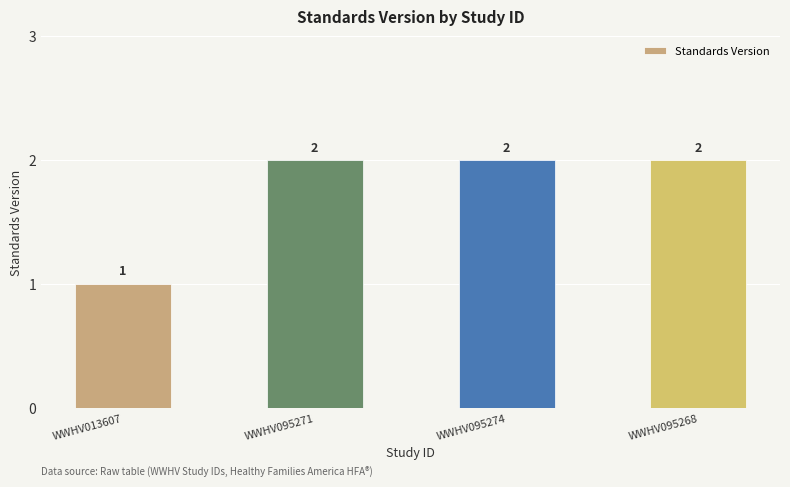

The value at WWHV013607 is 0. True or false?

False